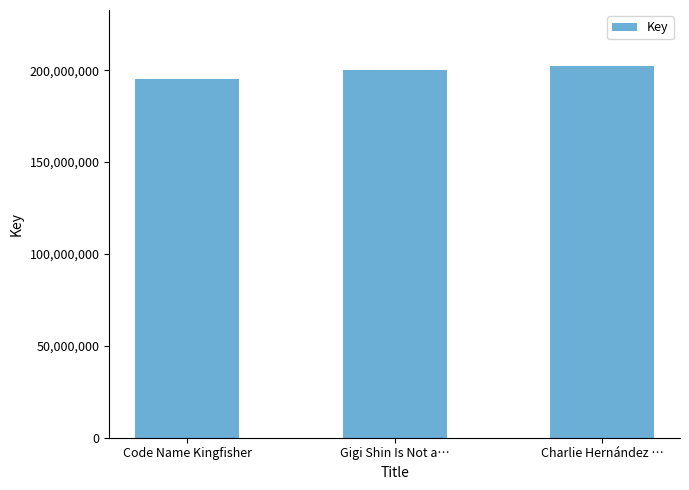

What position from the right is Code Name Kingfisher?

3